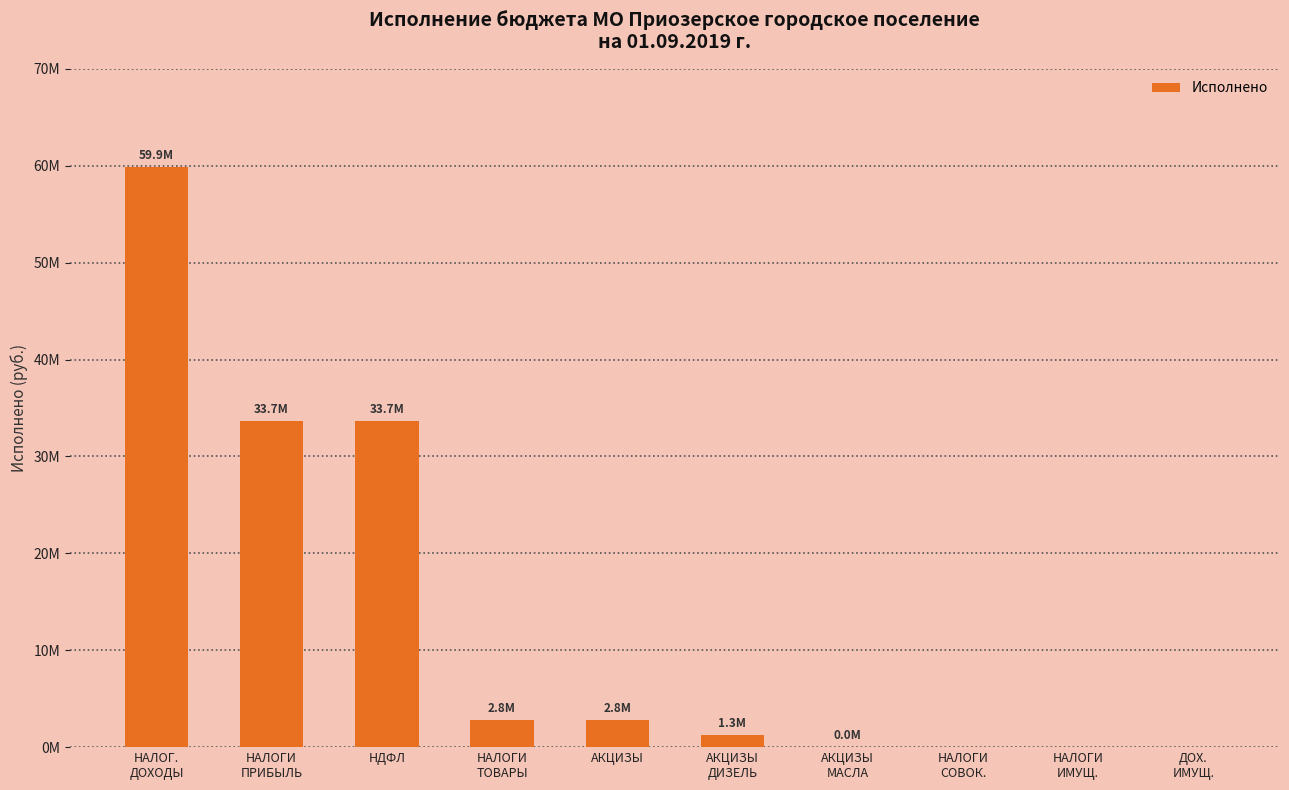

Reading right to left, transcribe all the data shown in this chart.

ДОХ.
ИМУЩ.=0.0	НАЛОГИ
ИМУЩ.=0.0	НАЛОГИ
СОВОК.=0.0	АКЦИЗЫ
МАСЛА=9832.1	АКЦИЗЫ
ДИЗЕЛЬ=1281412.7	АКЦИЗЫ=2843119.4	НАЛОГИ
ТОВАРЫ=2843119.4	НДФЛ=33687892.8	НАЛОГИ
ПРИБЫЛЬ=33687892.8	НАЛОГ.
ДОХОДЫ=59853311.1